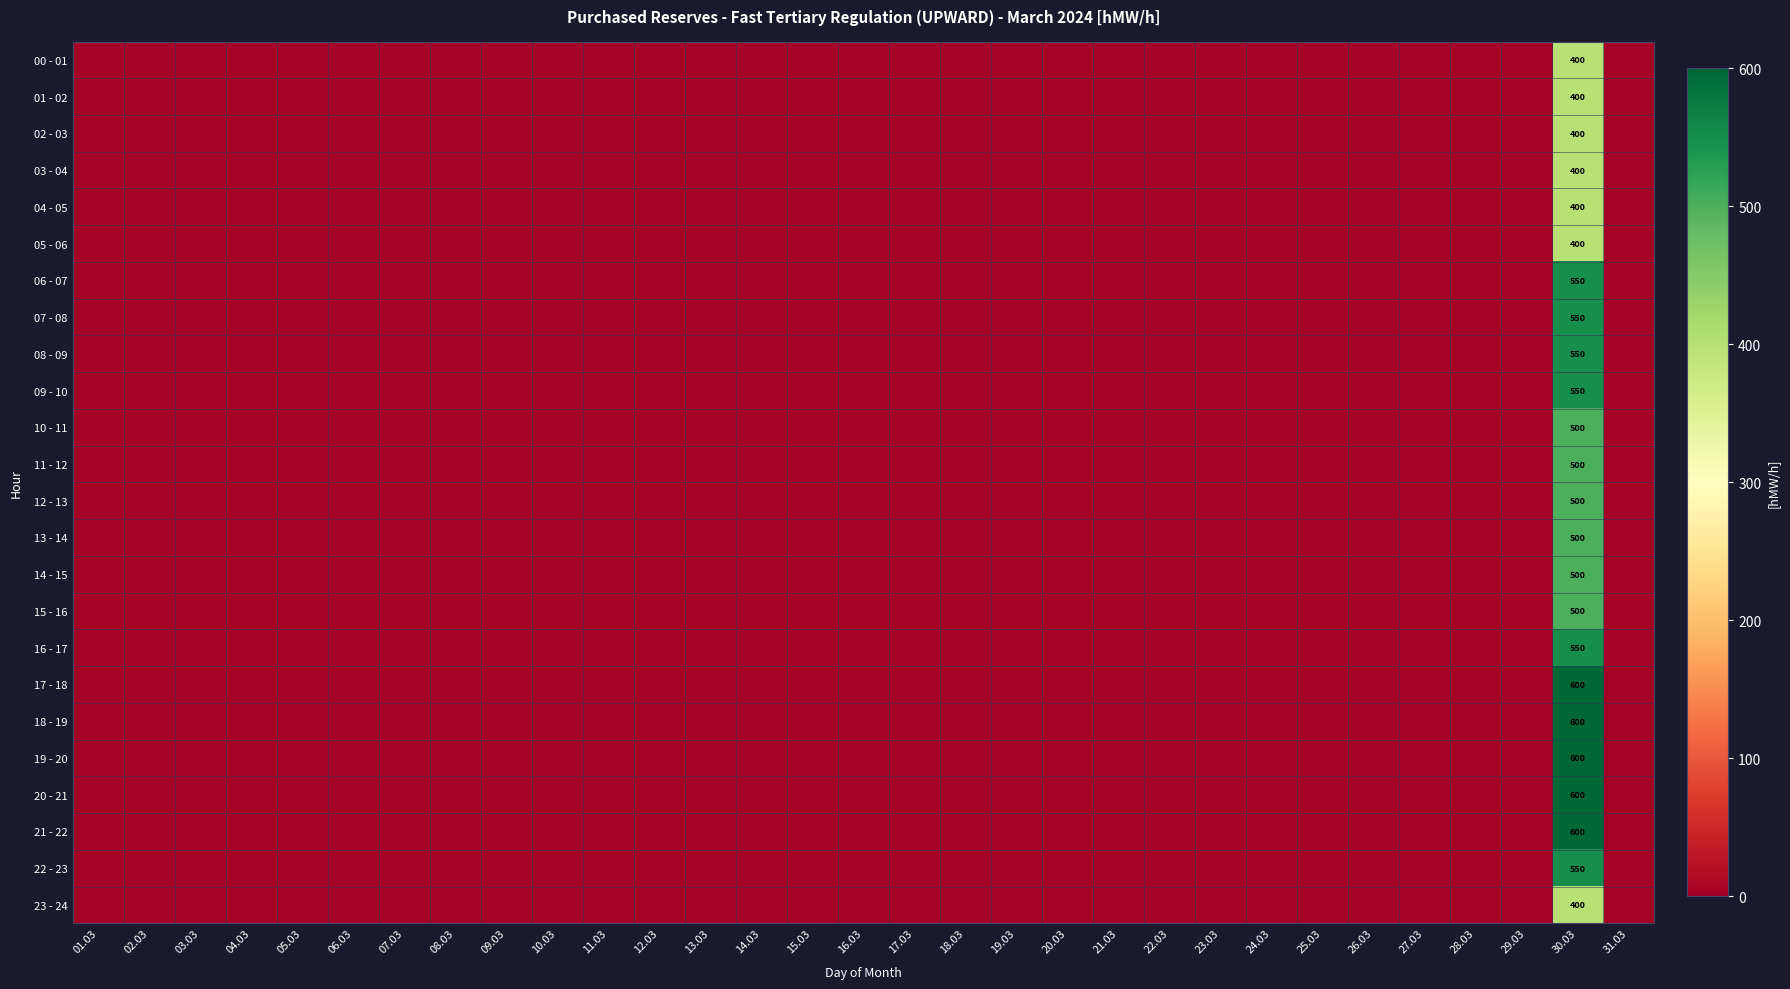

How many distinct data groups are displayed?

24